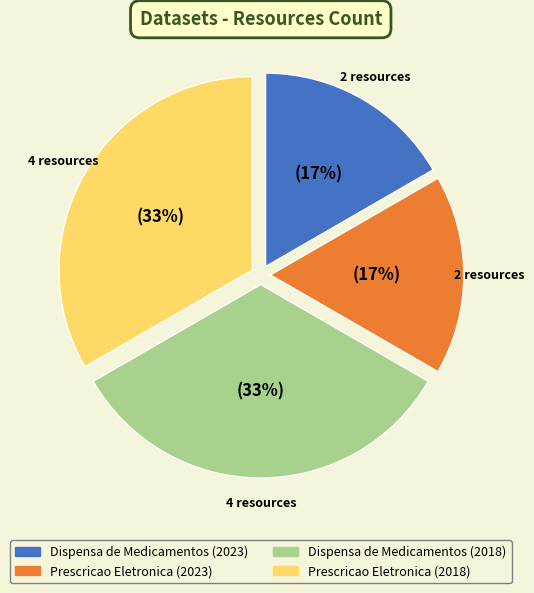

Between Dispensa de Medicamentos (2023) and Dispensa de Medicamentos (2018), which is larger?

Dispensa de Medicamentos (2018)